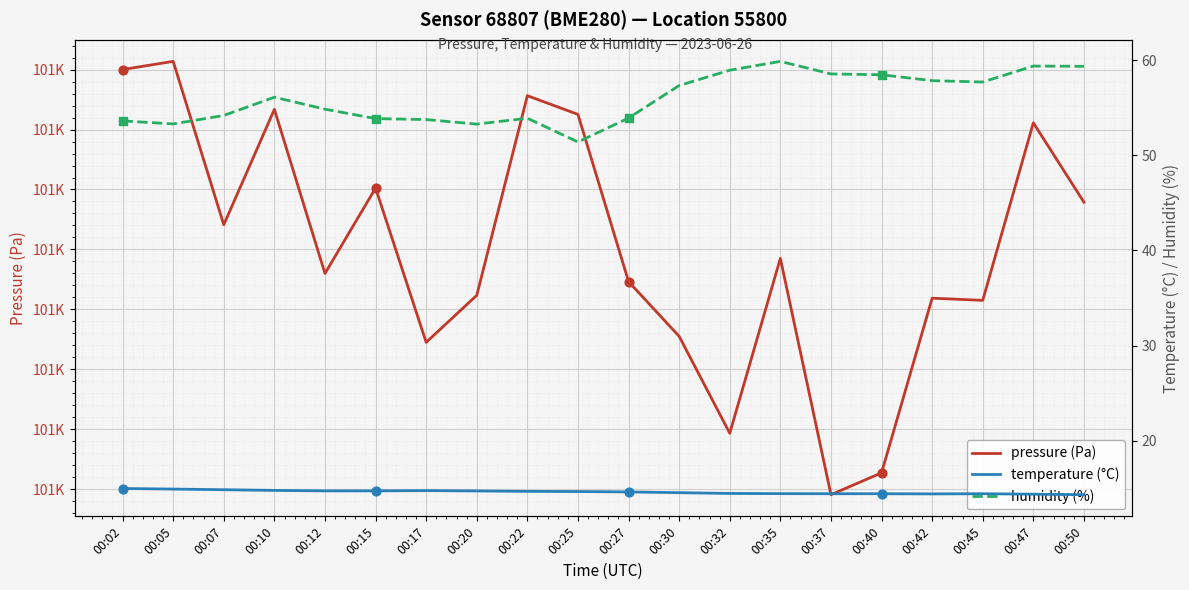

Which series reaches the minimum Y coordinate?

temperature (°C)